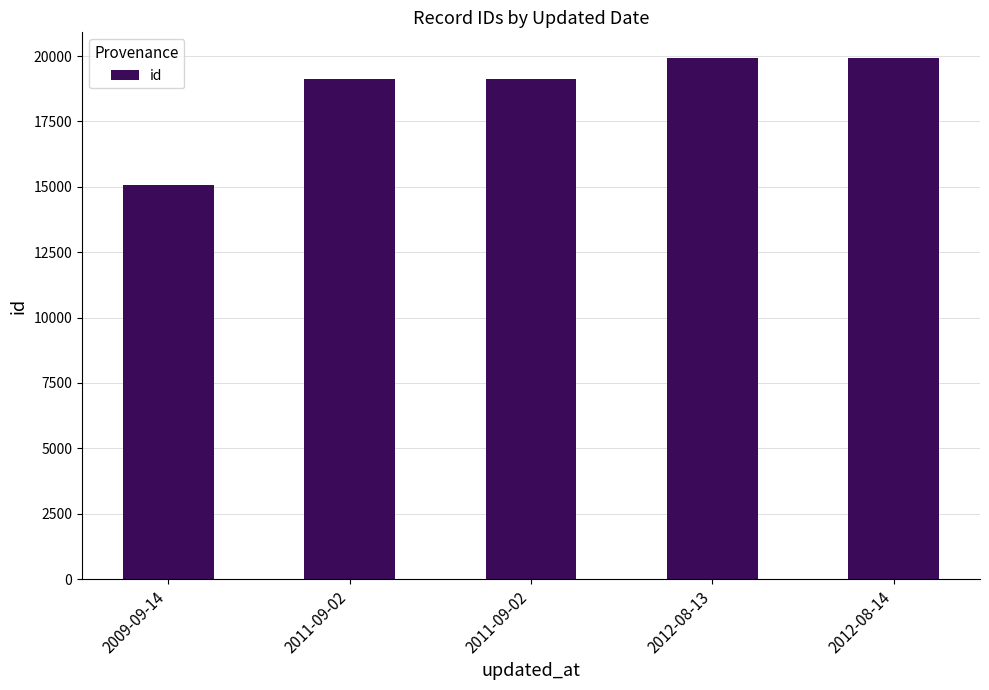

Reading left to right, what are all the values shown in this chart?

2009-09-14=15071	2011-09-02=19124	2011-09-02=19125	2012-08-13=19908	2012-08-14=19911